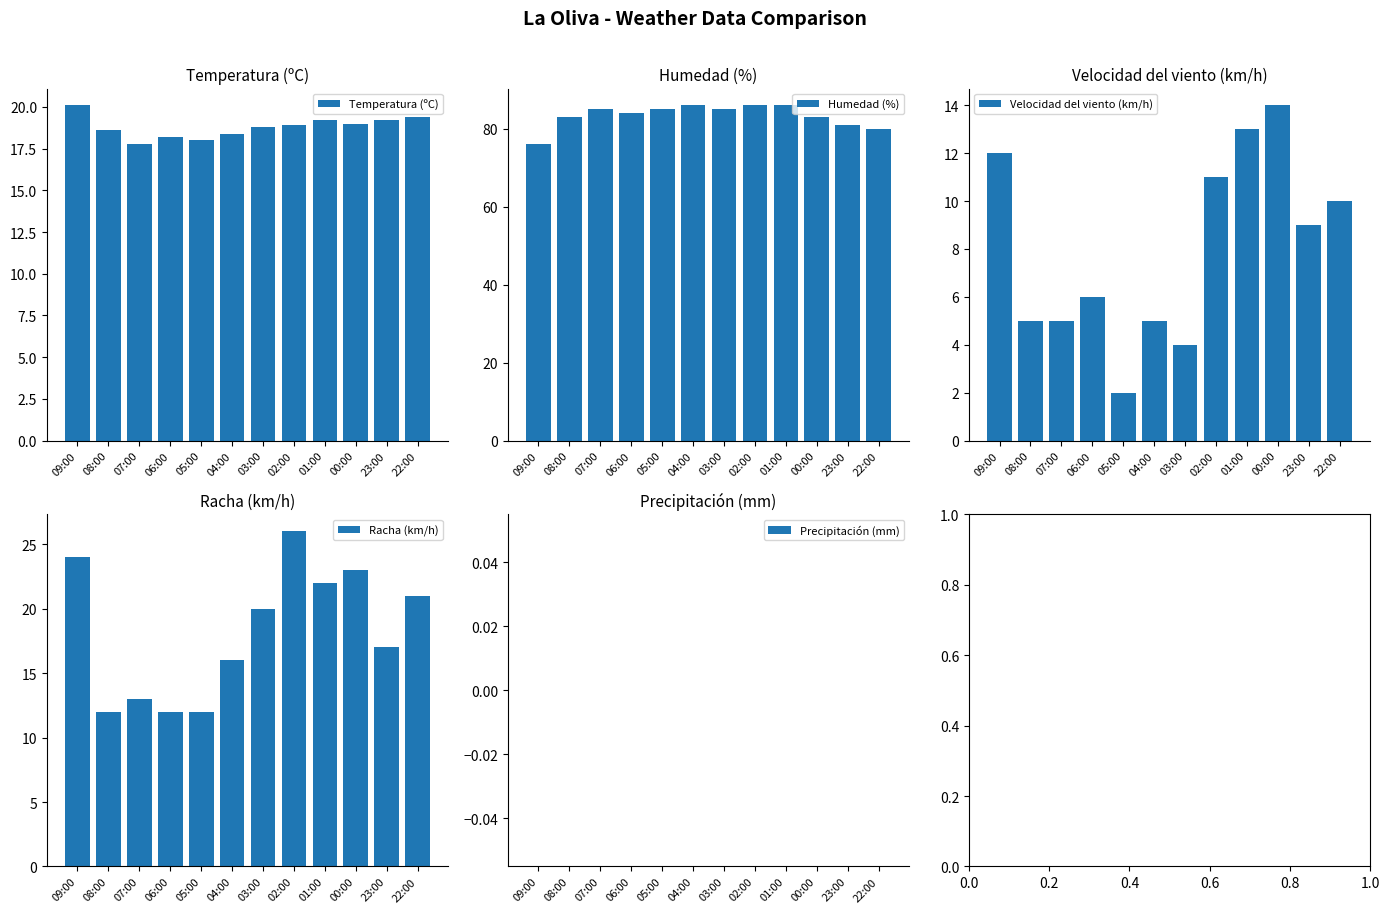

Is it true that Temperatura (ºC) equals 13.1 at 01:00?

False